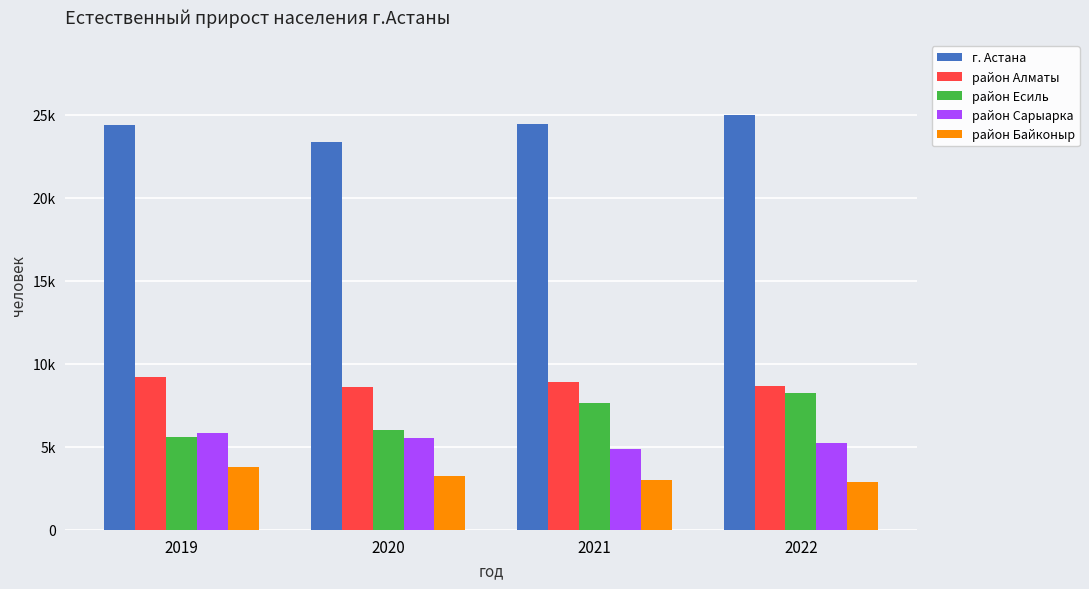

Where is район Сарыарка nearest to the value 5350?

2022